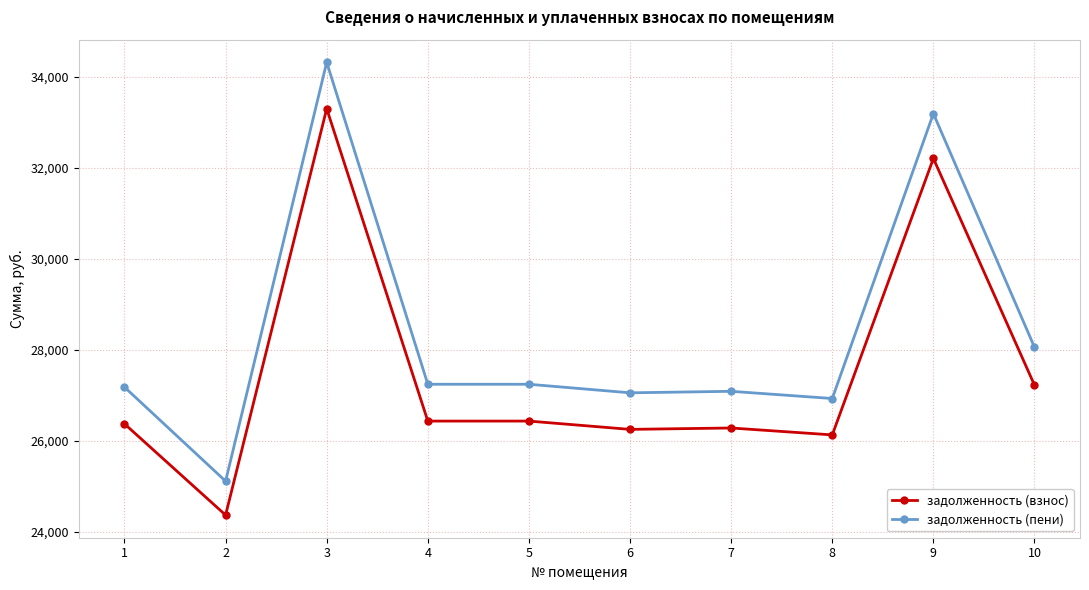

Where does the задолженность (пени) series first go above 27238?

3